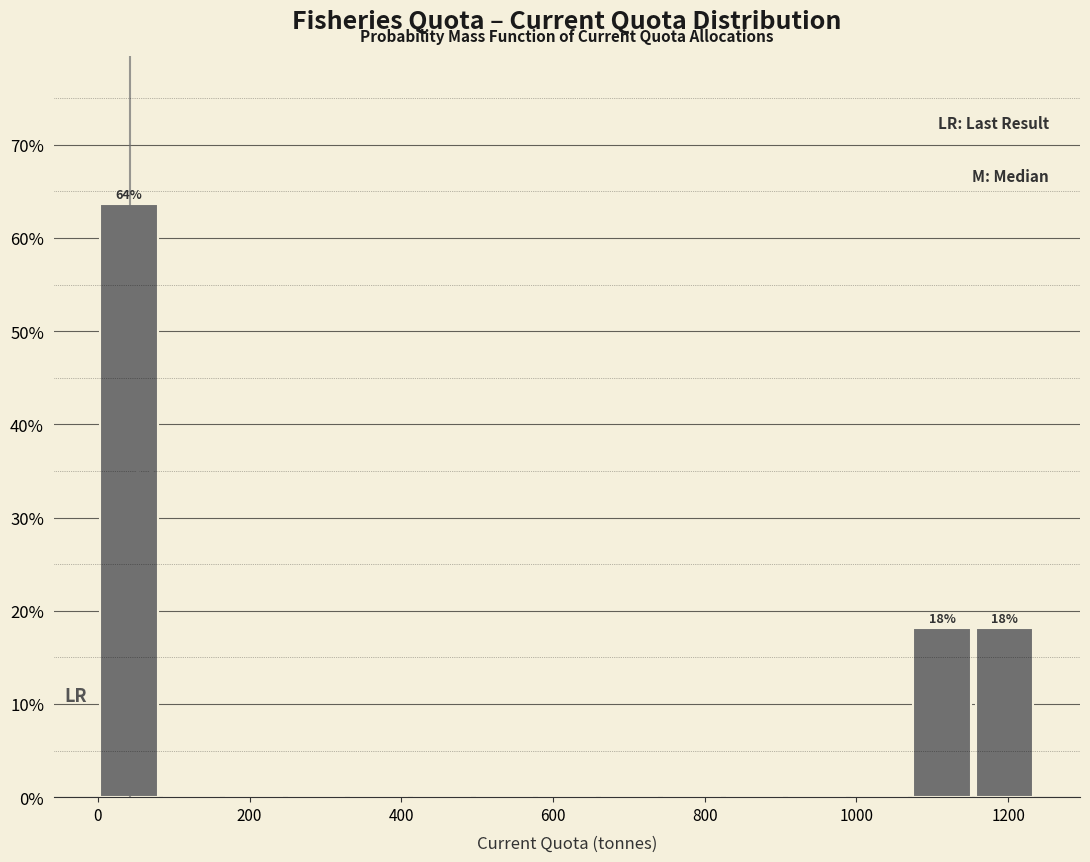

Over which range of the x-axis is the bar tallest?

0 to 80